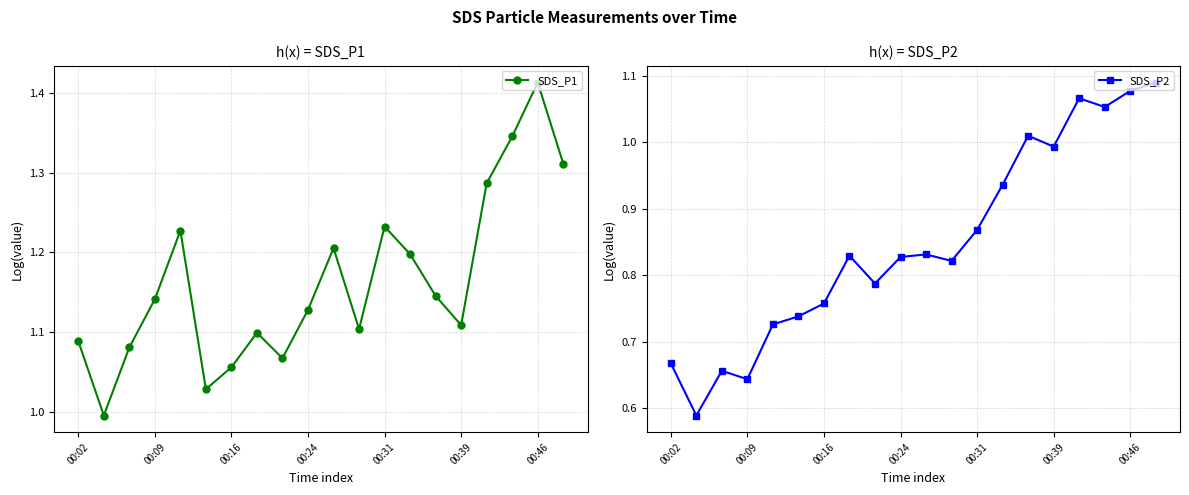

Is this an area chart (filled region under the line)?

No